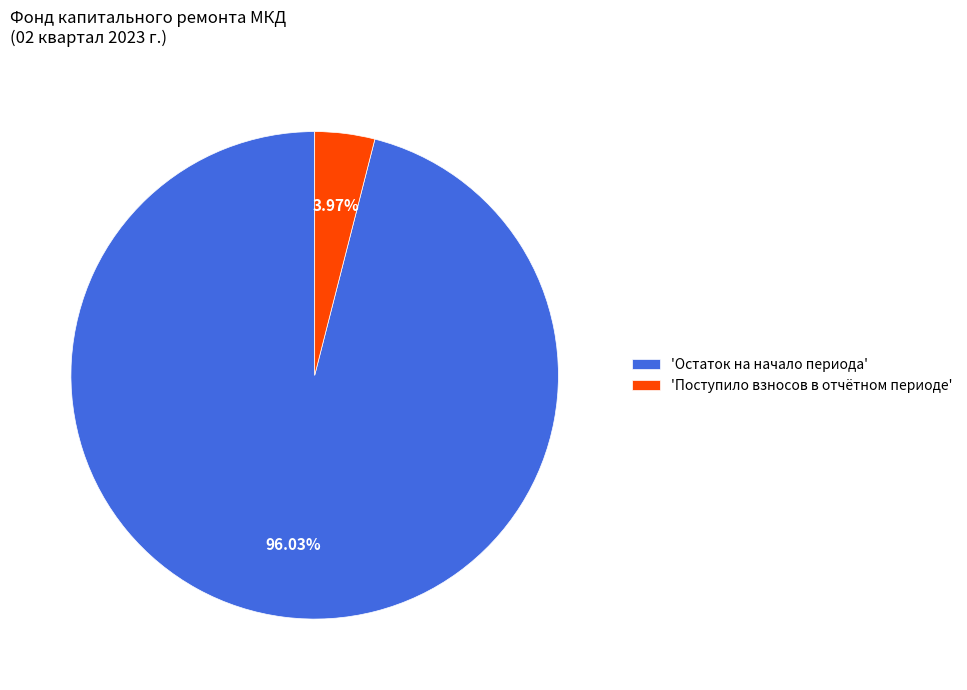

How many segments does this pie chart have?

2